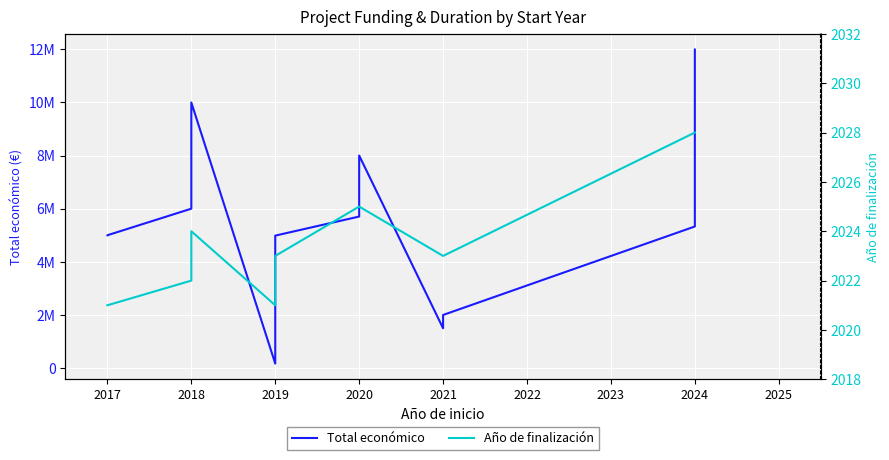

The Año de finalización series shows 3601 at 2020. True or false?

False